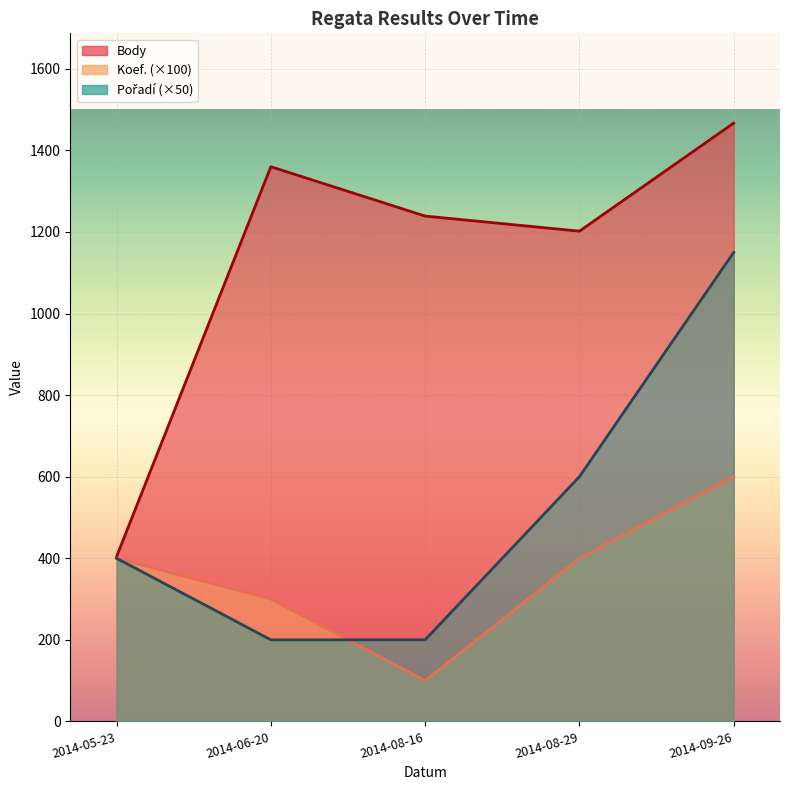

What is the total value across all series at 2014-09-26?

3217